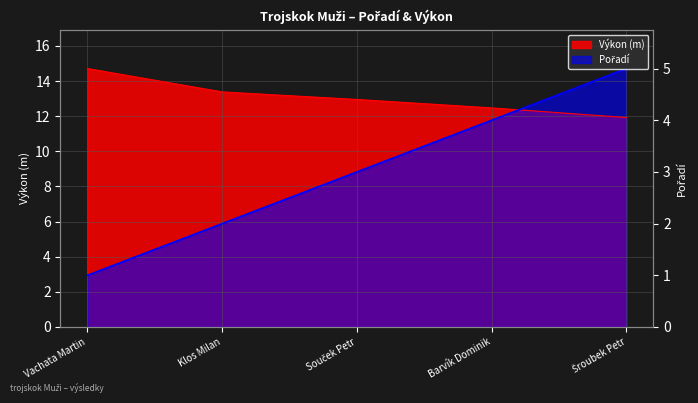

True or false: Pořadí has more than 2 points higher than both neighbors.

False